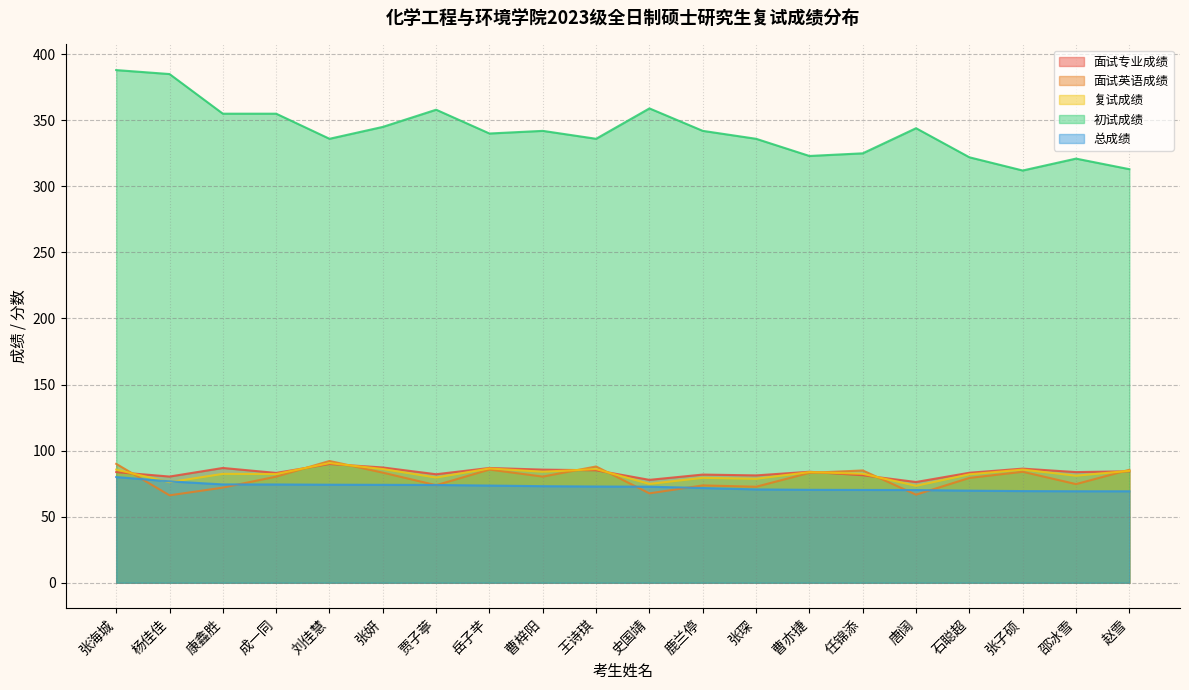

Reading right to left, what are all the values shown in this chart?

面试专业成绩: 84.4	83.8	86.4	83.2	76.2	81.4	84.0	81.2	81.9	77.9	85.1	85.6	86.9	82.1	87.2	89.9	83.1	86.9	80.4	83.8
面试英语成绩: 85.5	74.7	84.0	79.3	66.7	85.0	83.2	72.7	73.7	67.7	88.0	80.3	85.7	73.8	83.3	92.2	80.3	72.0	66.2	90.0
复试成绩: 84.7	81.0	85.7	82.1	73.4	82.5	83.8	78.7	79.4	74.8	86.0	84.0	86.5	79.6	86.1	90.6	82.3	82.4	76.1	85.6
初试成绩: 313.0	321.0	312.0	322.0	344.0	325.0	323.0	336.0	342.0	359.0	336.0	342.0	340.0	358.0	345.0	336.0	355.0	355.0	385.0	388.0
总成绩: 69.2	69.2	69.4	69.7	70.2	70.2	70.3	70.6	71.7	72.7	72.8	73.1	73.6	74.0	74.1	74.2	74.4	74.4	76.7	80.0